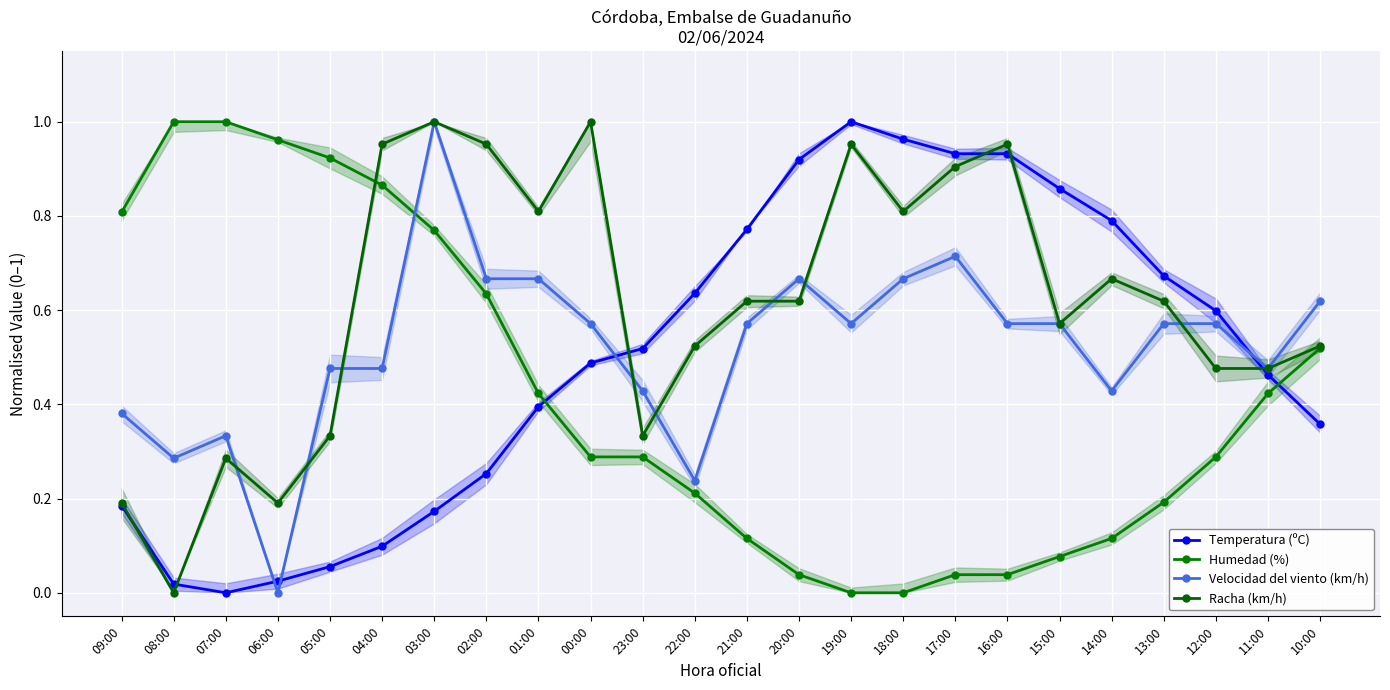

How many times do Humedad (%) and Temperatura (ºC) cross each other?

2